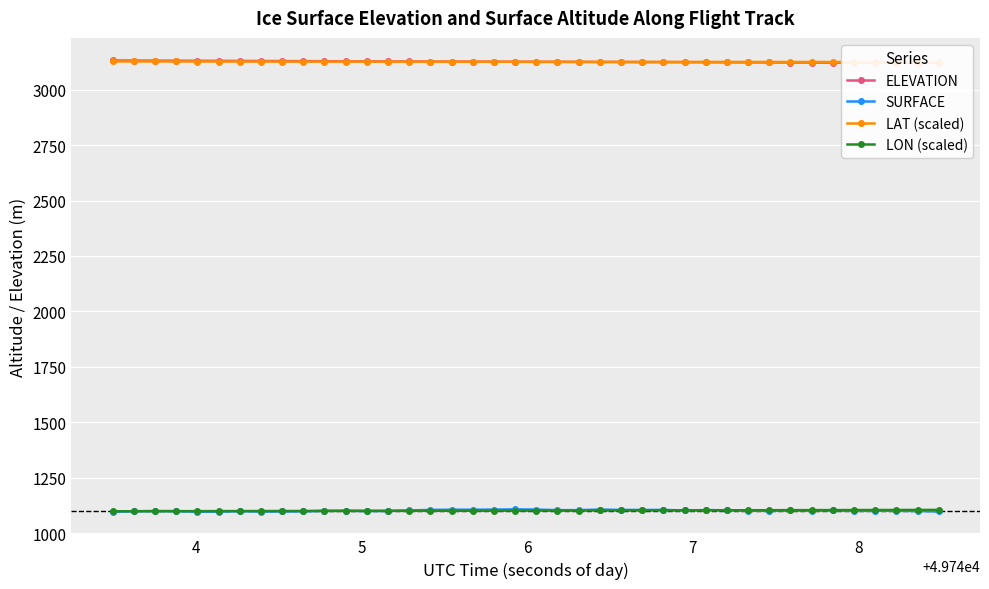

What is the value of the SURFACE point at the 16th from the left?

1104.2